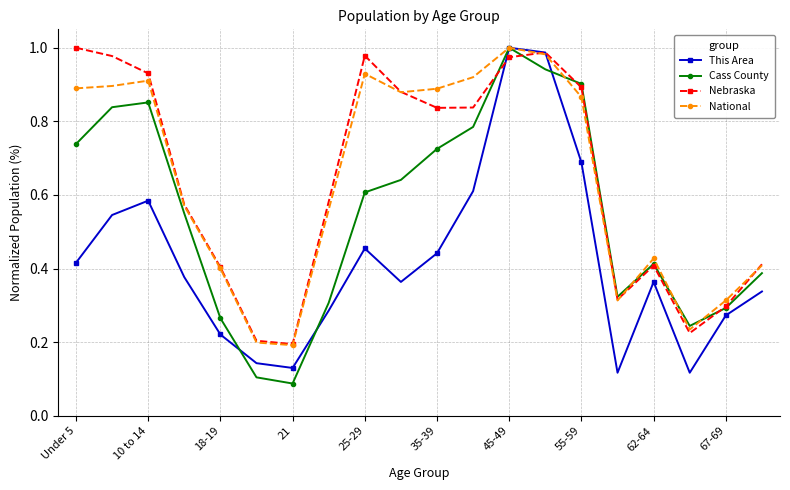

True or false: This Area has more than 0 points higher than both neighbors.

True